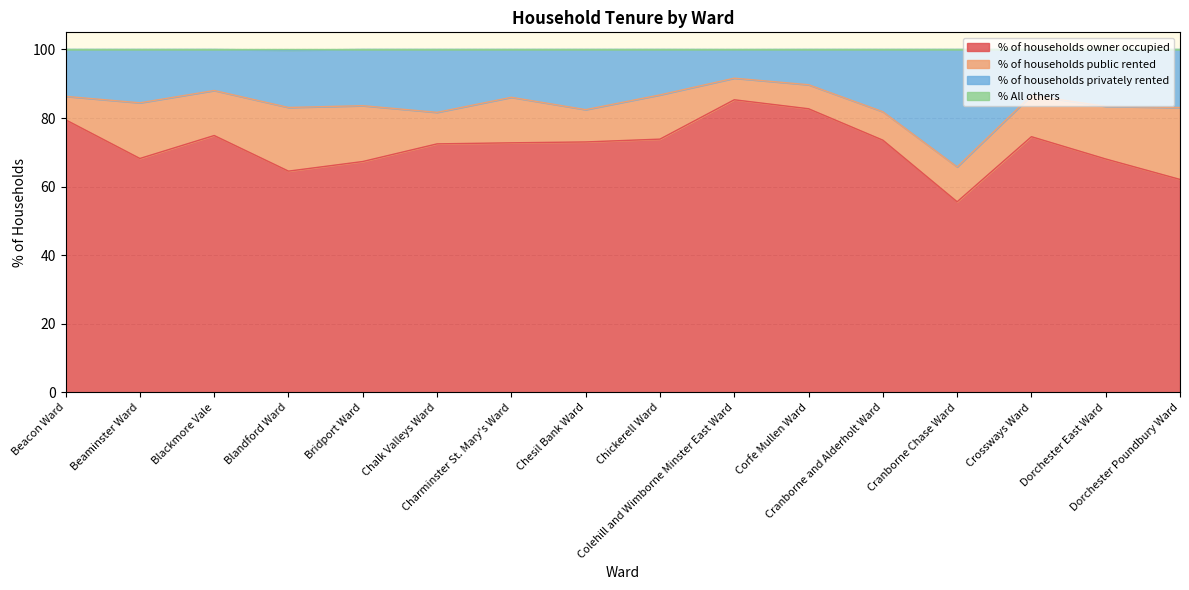

Between Cranborne Chase Ward and Dorchester Poundbury Ward, which series saw the biggest shift?

% of households privately rented